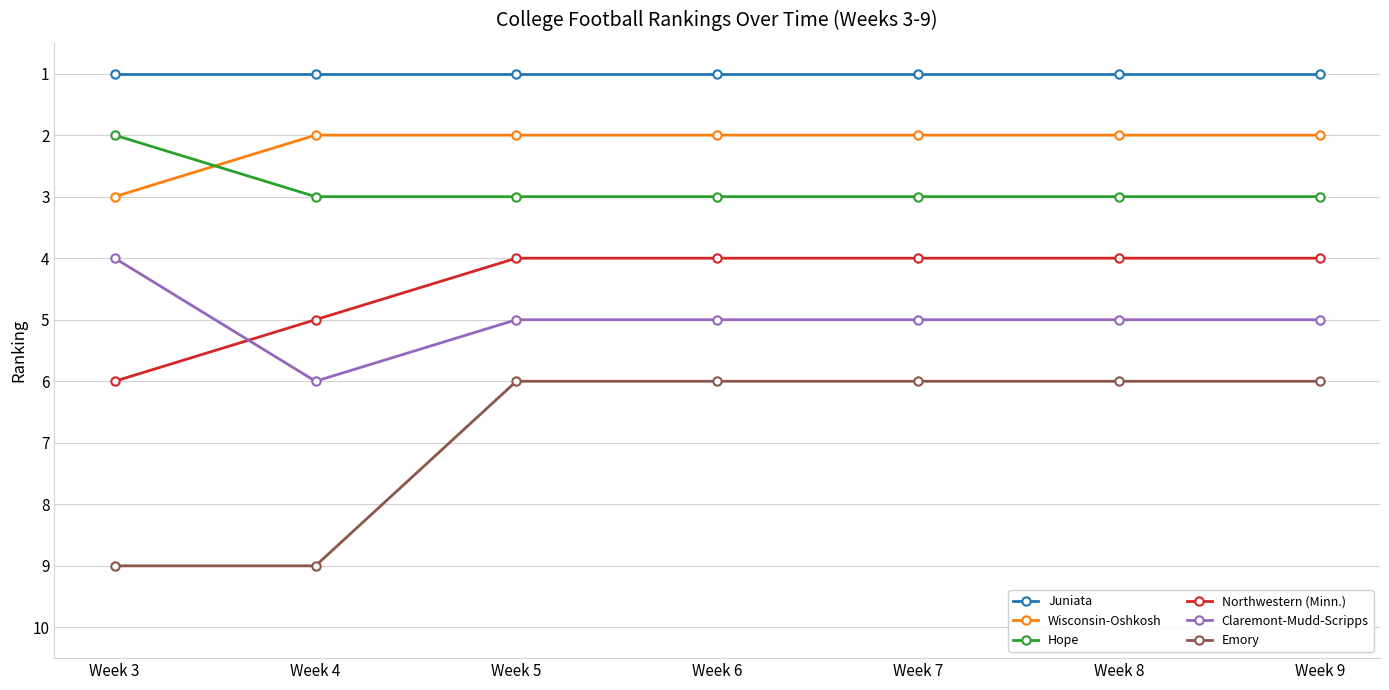

Is the value of Northwestern (Minn.) at Week 5 greater than the value of Emory at Week 9?

No